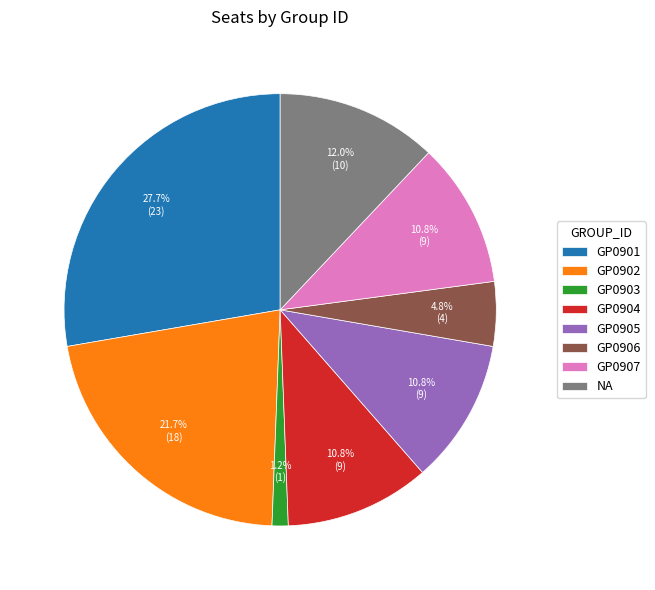

To the nearest percent, what portion does GP0906 represent?

5%